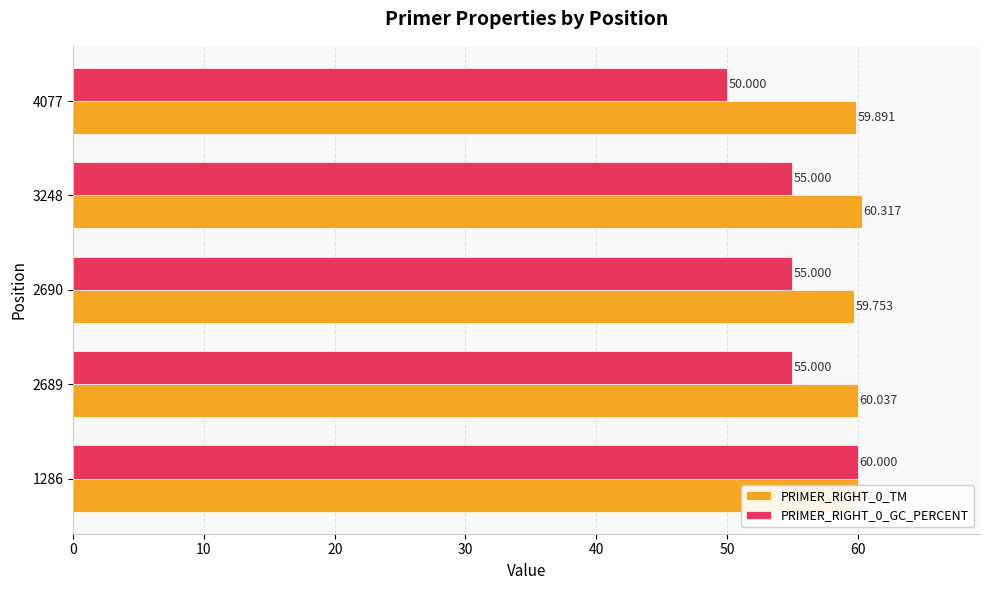

Is the value of PRIMER_RIGHT_0_GC_PERCENT at 2689 greater than the value of PRIMER_RIGHT_0_TM at 2690?

No